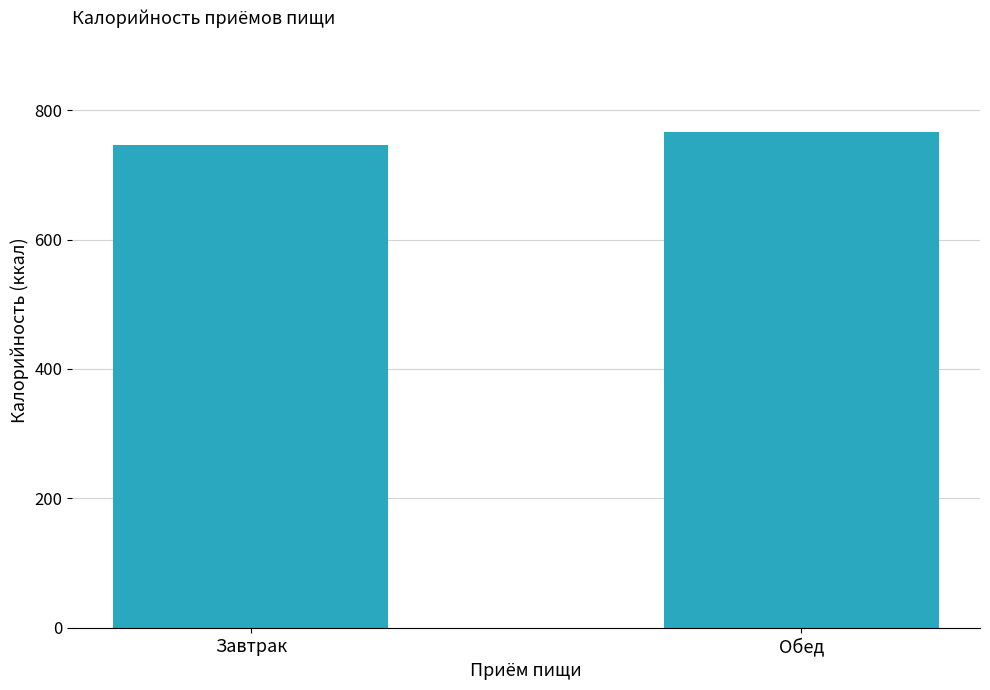

What position from the left is Обед?

2